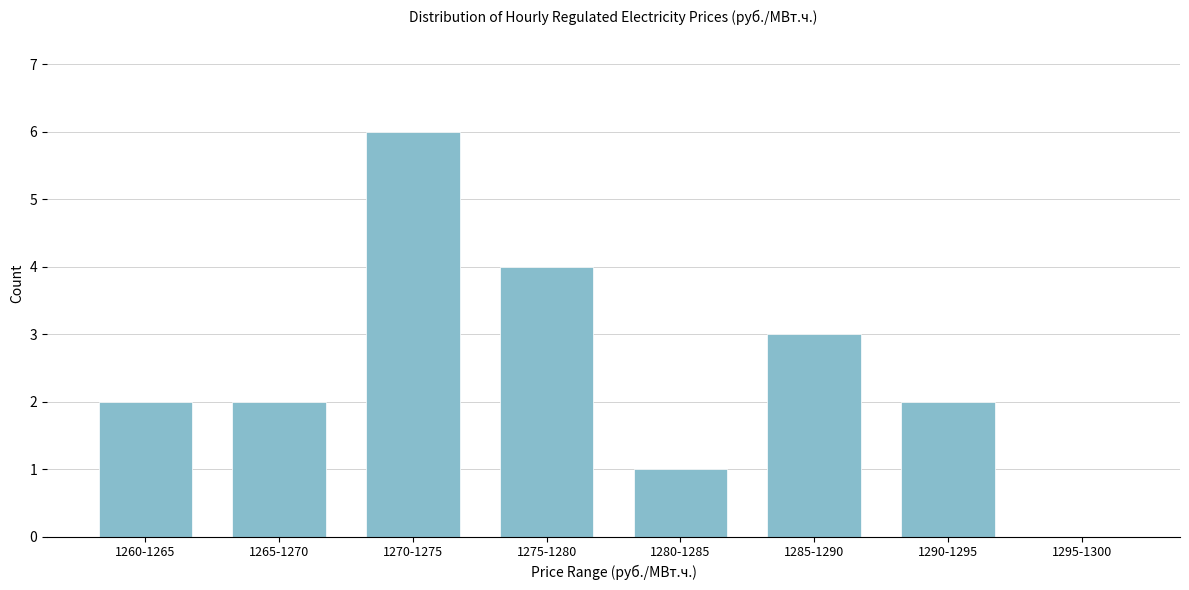

Reading left to right, list all the values displayed in this chart.

1260-1265=2	1265-1270=2	1270-1275=6	1275-1280=4	1280-1285=1	1285-1290=3	1290-1295=2	1295-1300=0